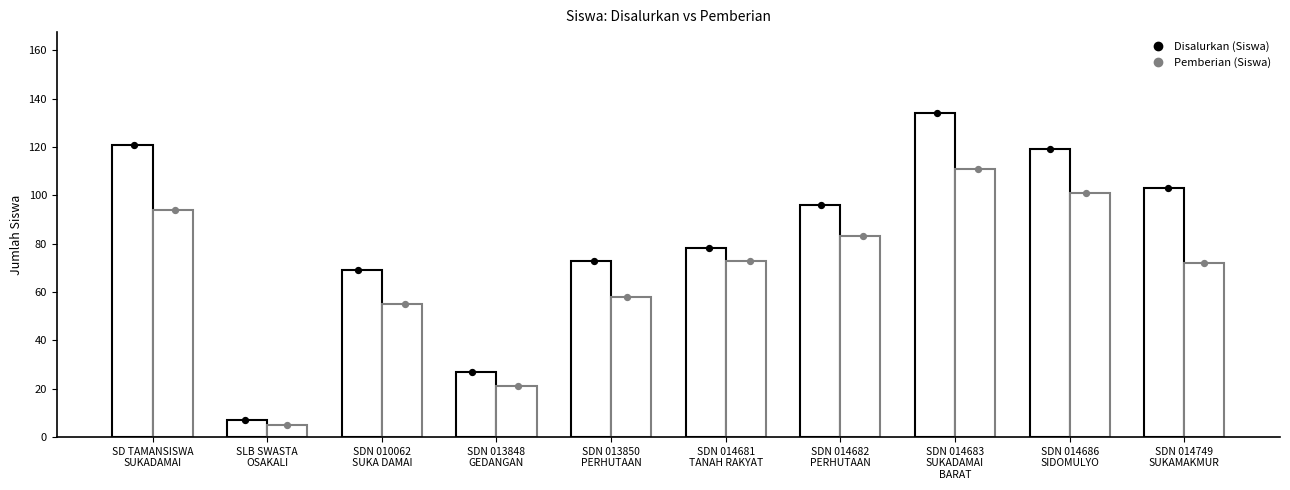

At which category is the sum across all series the highest?

SDN 014683
SUKADAMAI
BARAT